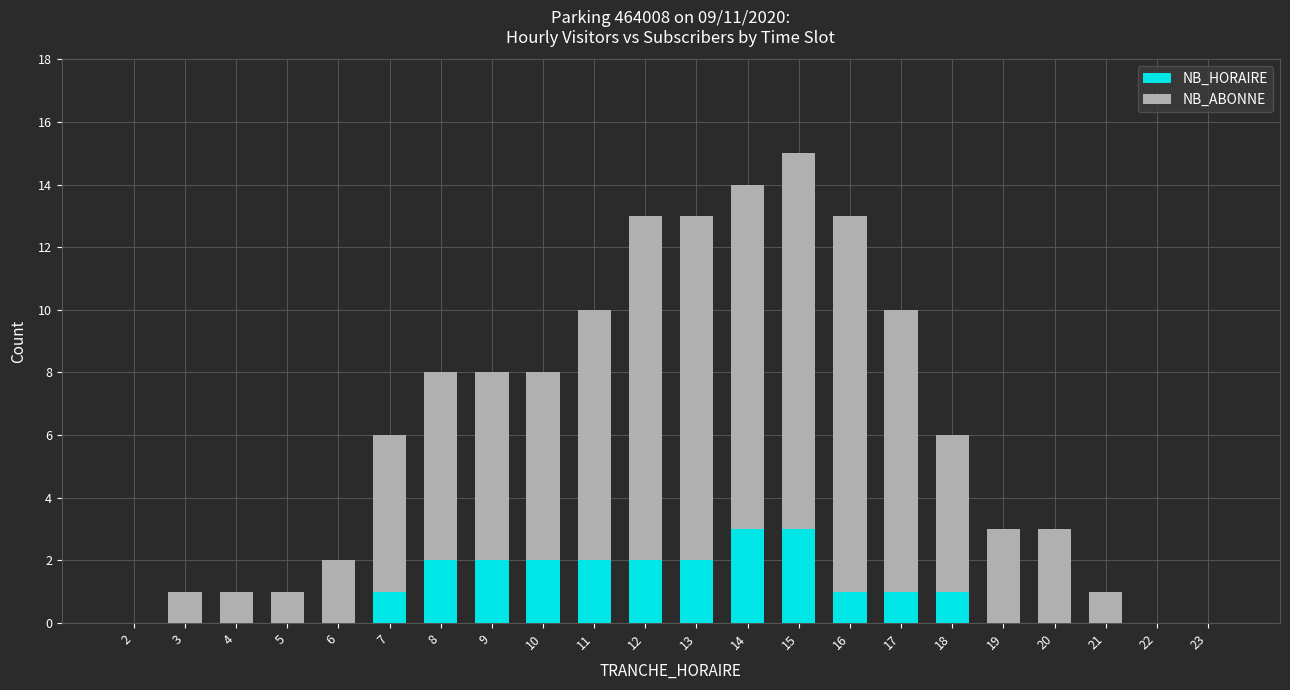

The NB_HORAIRE series shows 0 at 20. True or false?

True